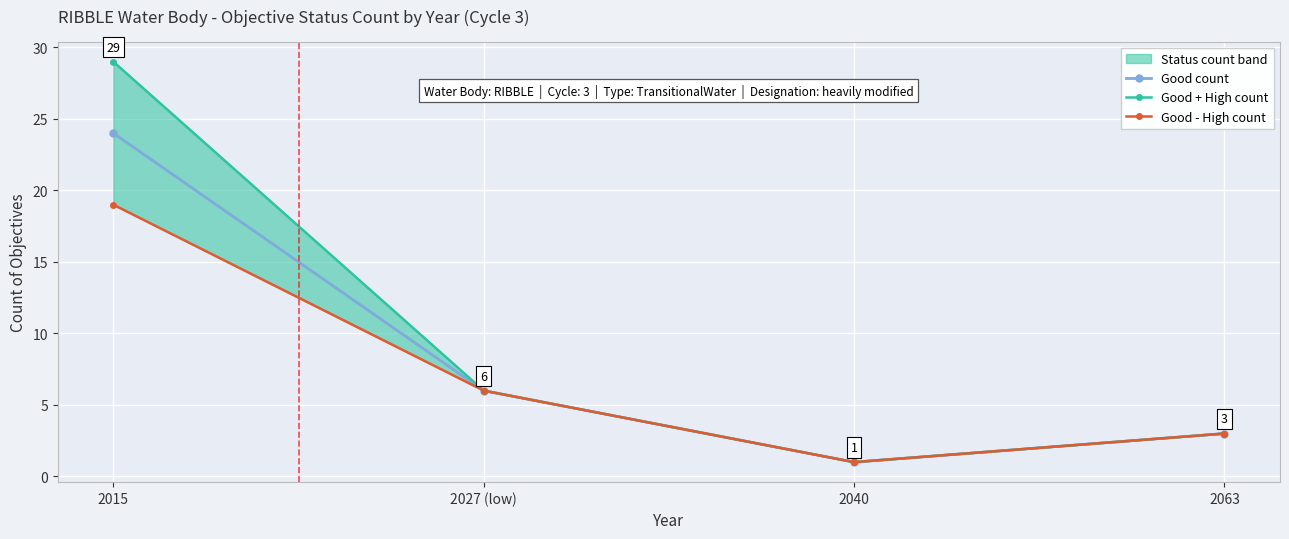

Is it true that Good count equals 34 at 2015?

False